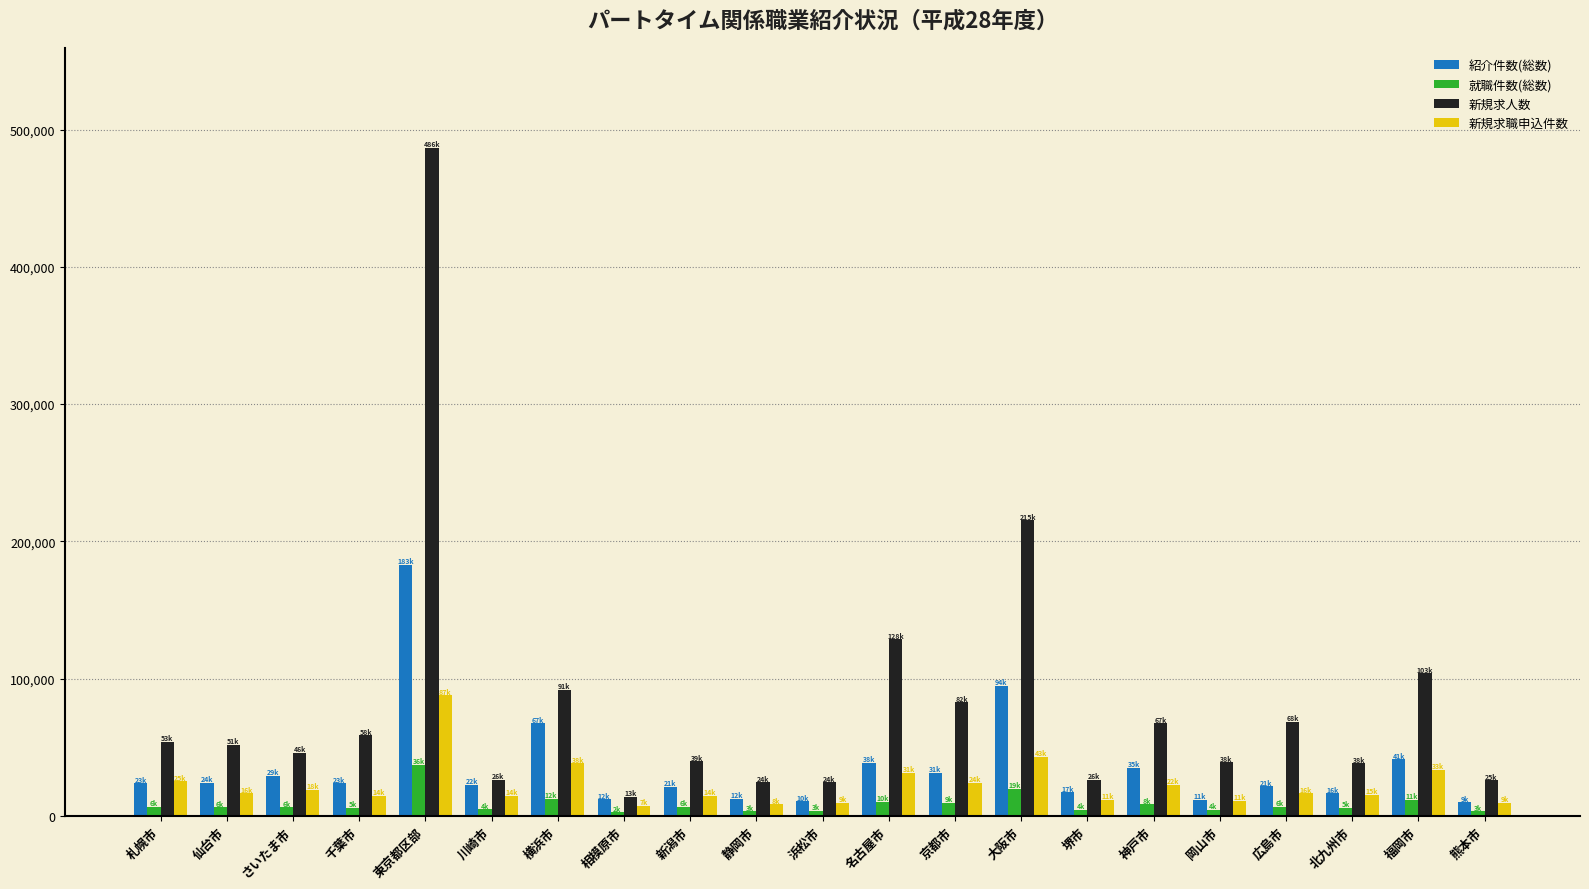

What is the difference between the maximum and minimum values in the 新規求人数 series?

472588